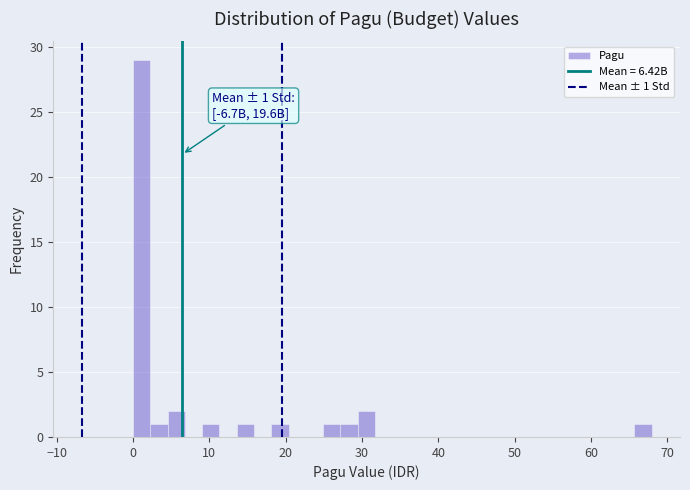

Read against the x-axis, roughly where is the centre of the tallest bar?

1